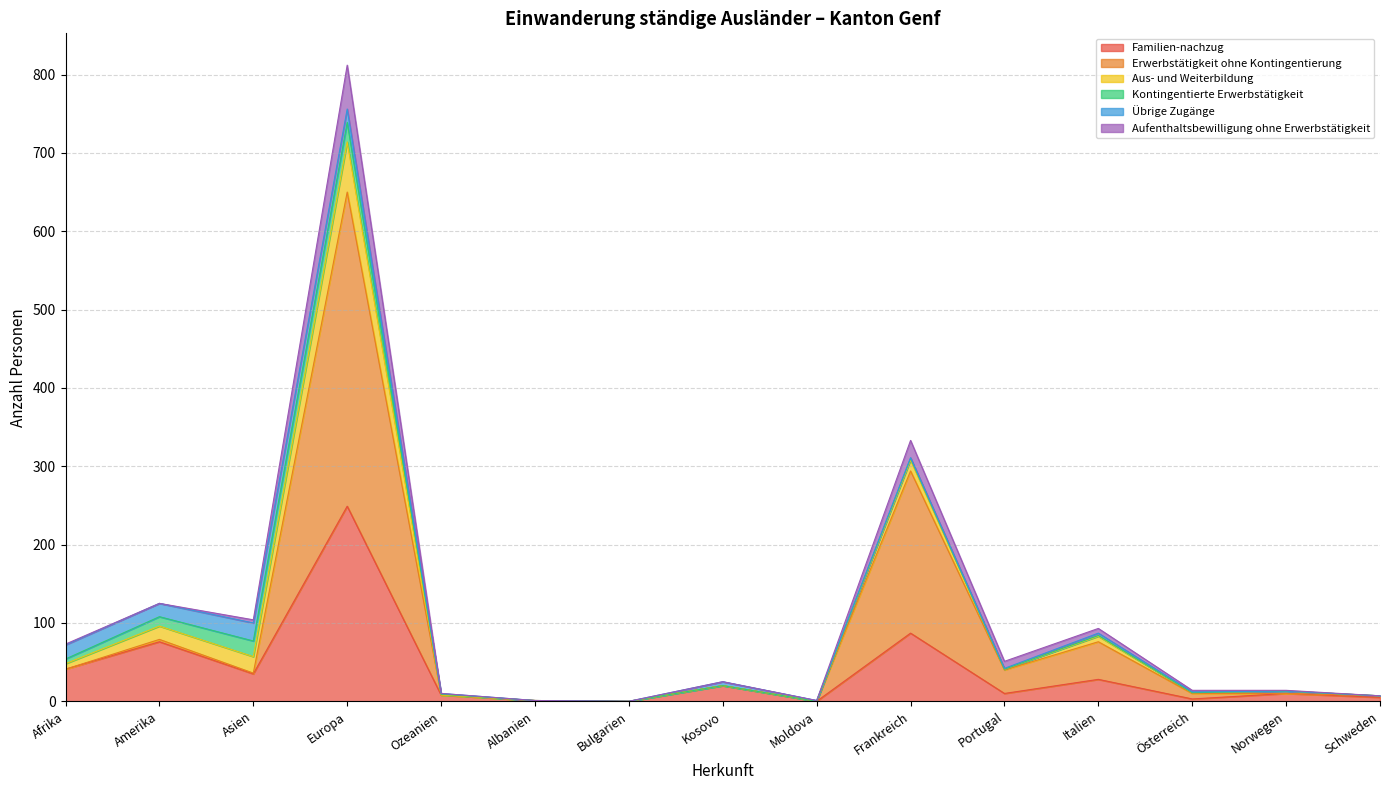

At how many categories does at least one series exceed 157?

2